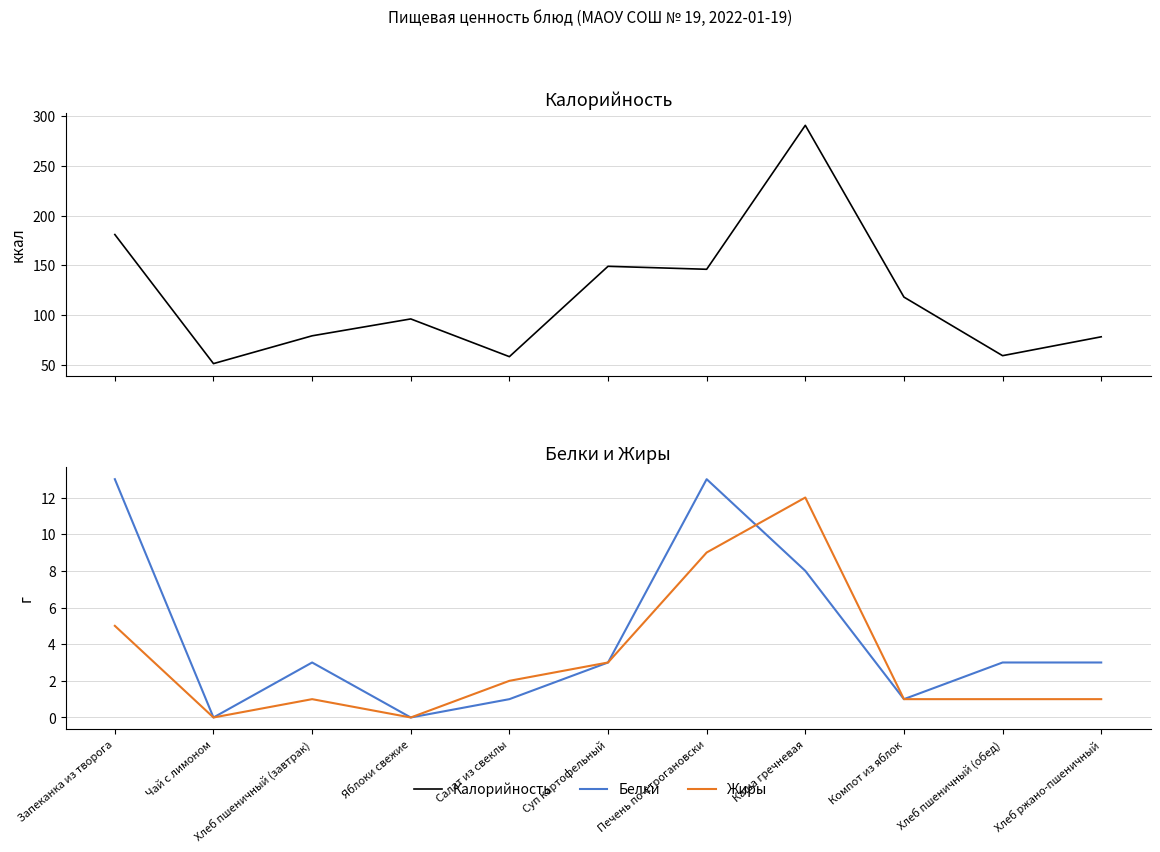

Between Печень по-строгановски and Хлеб пшеничный (обед), which series saw the biggest shift?

Калорийность